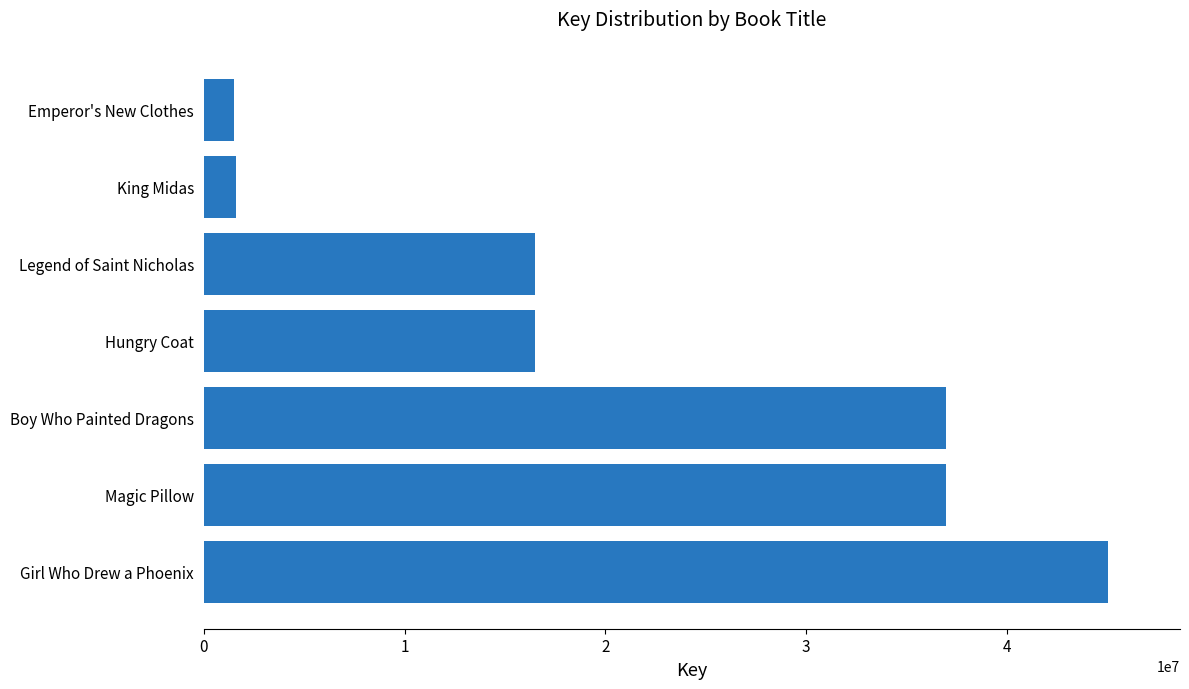

Which label corresponds to the largest value in the chart?

Girl Who Drew a Phoenix